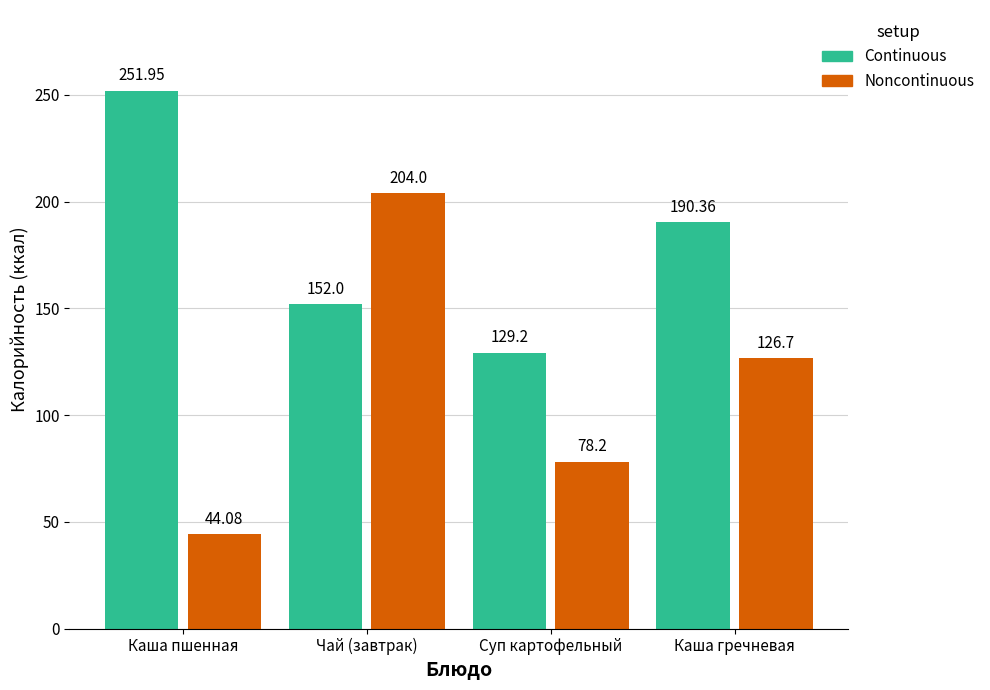

What are all the series names shown in the legend?

Continuous, Noncontinuous